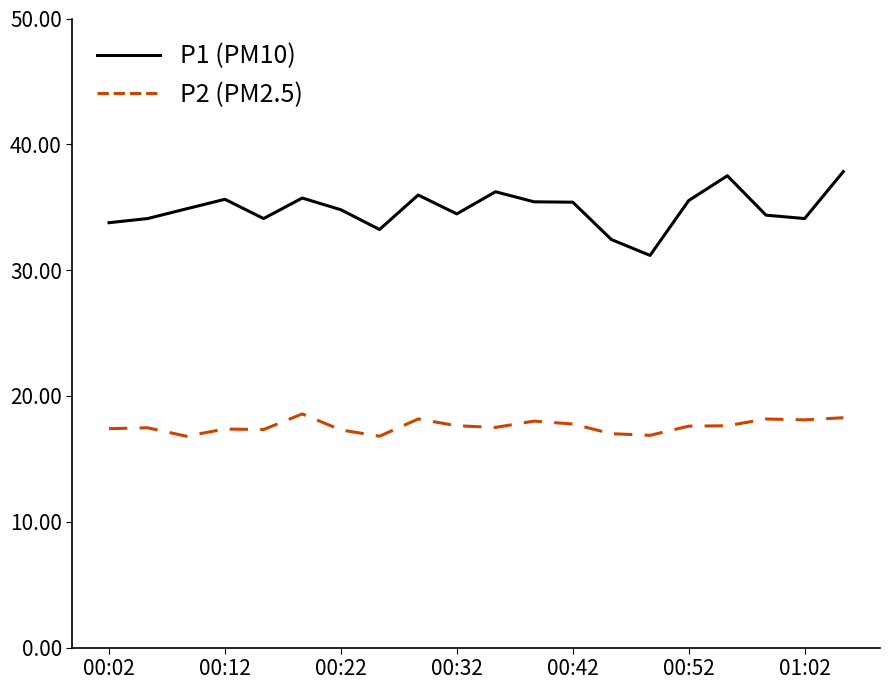

What is the smallest value displayed?

16.8